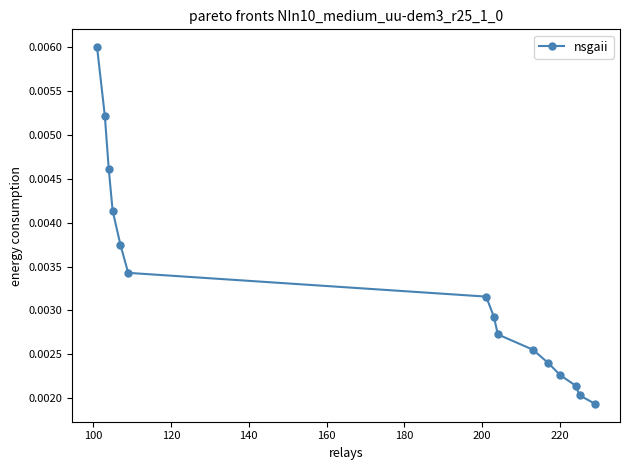

Count the values in the range 0 to 1.

15